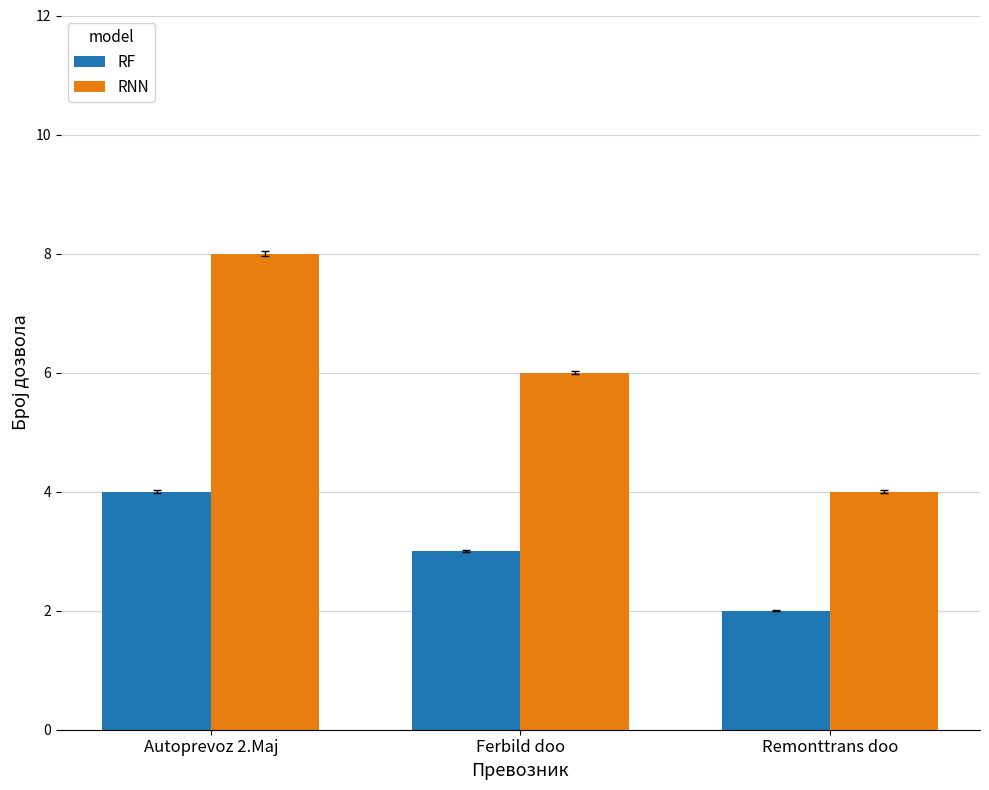

How many bars are there in each group?

2